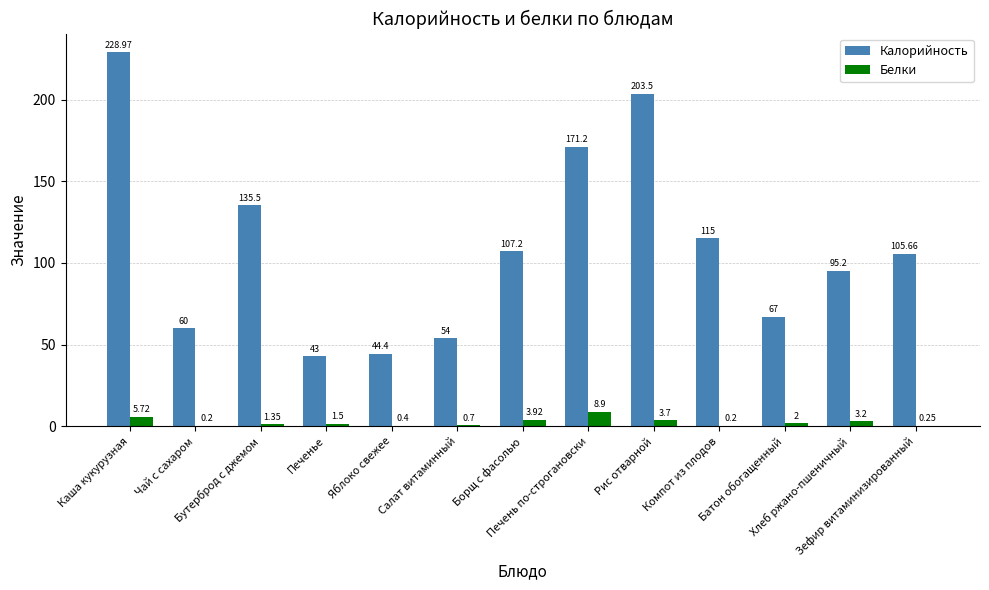

Which series has the largest total across all categories?

Калорийность